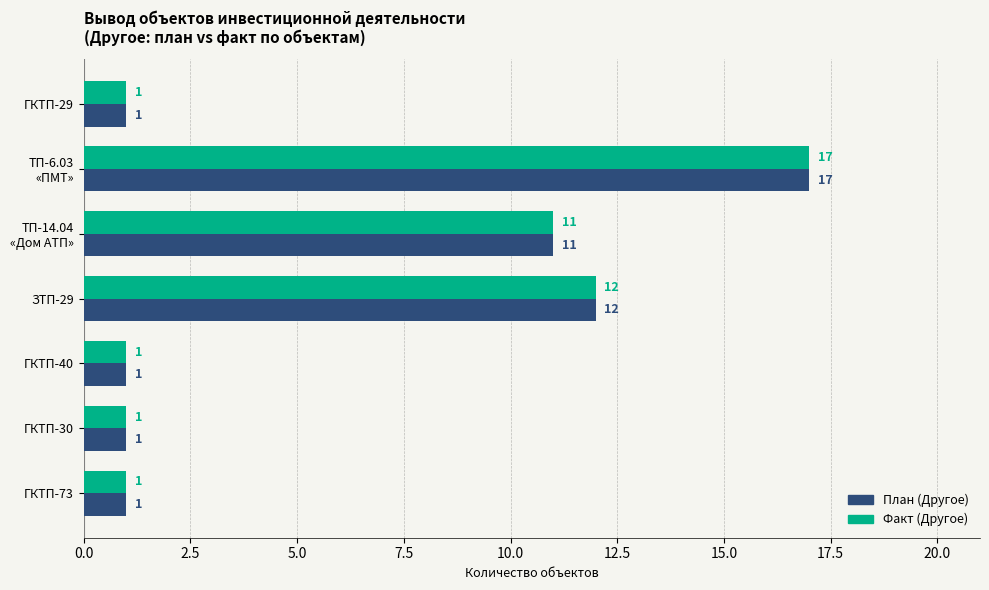

What is the maximum value shown in the chart?

17